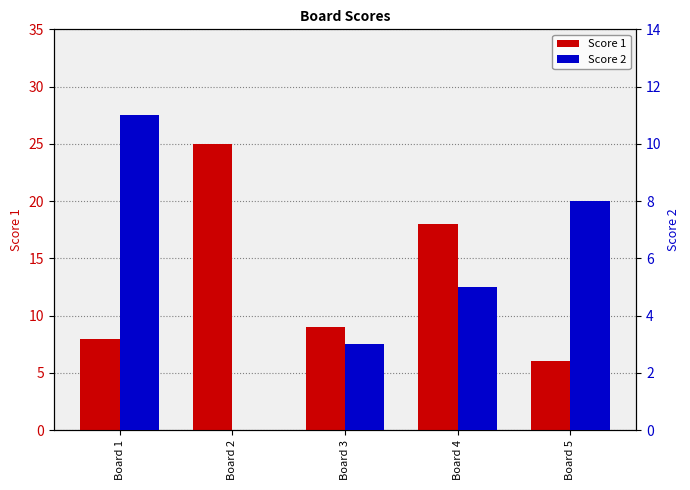

What value does the Score 1 series have at Board 5, to the nearest 5?

5